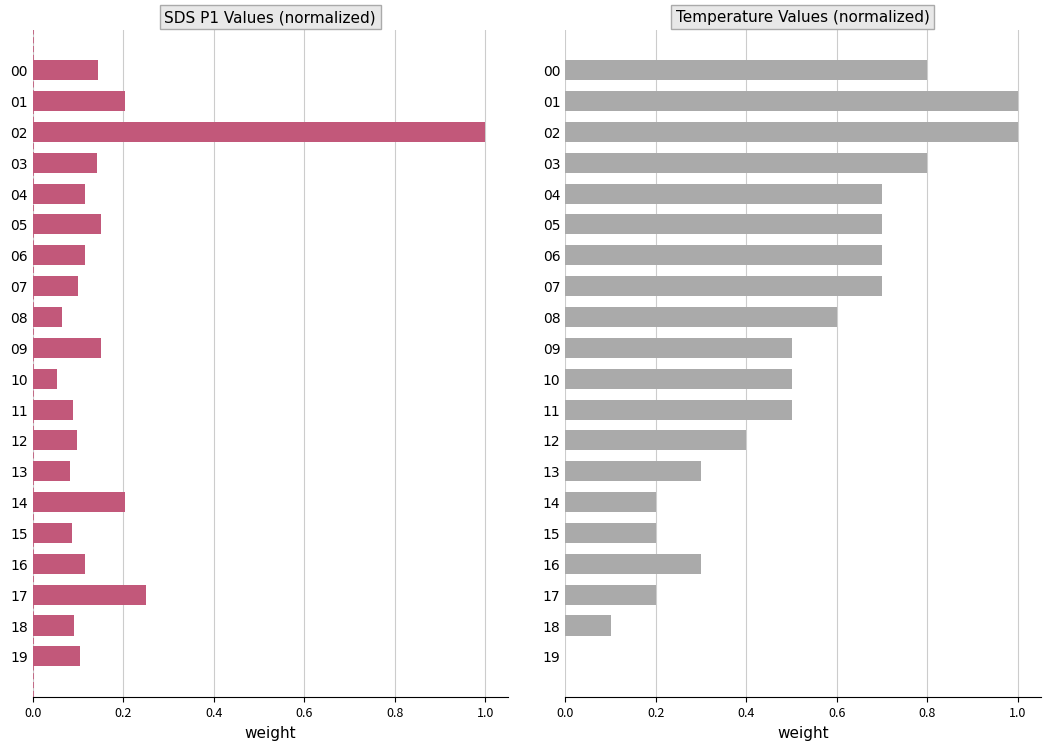

Between 18 and 12, which is larger?

12